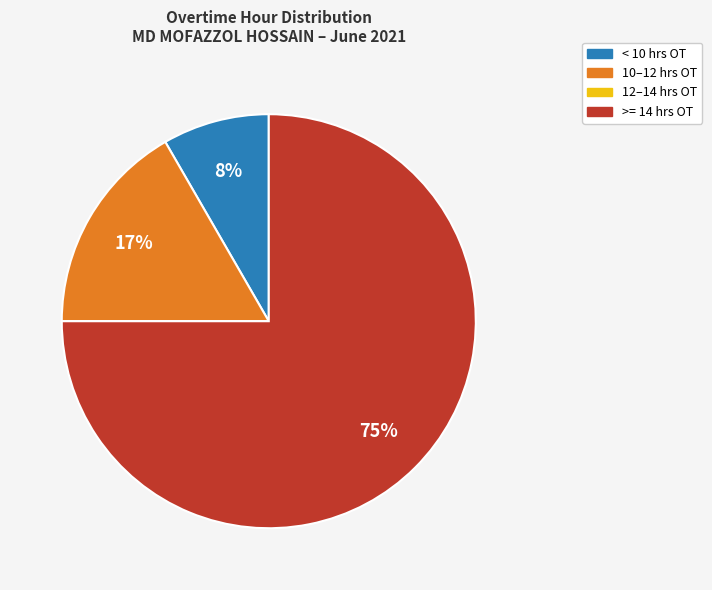

To the nearest percent, what is the average slice percentage?

25%